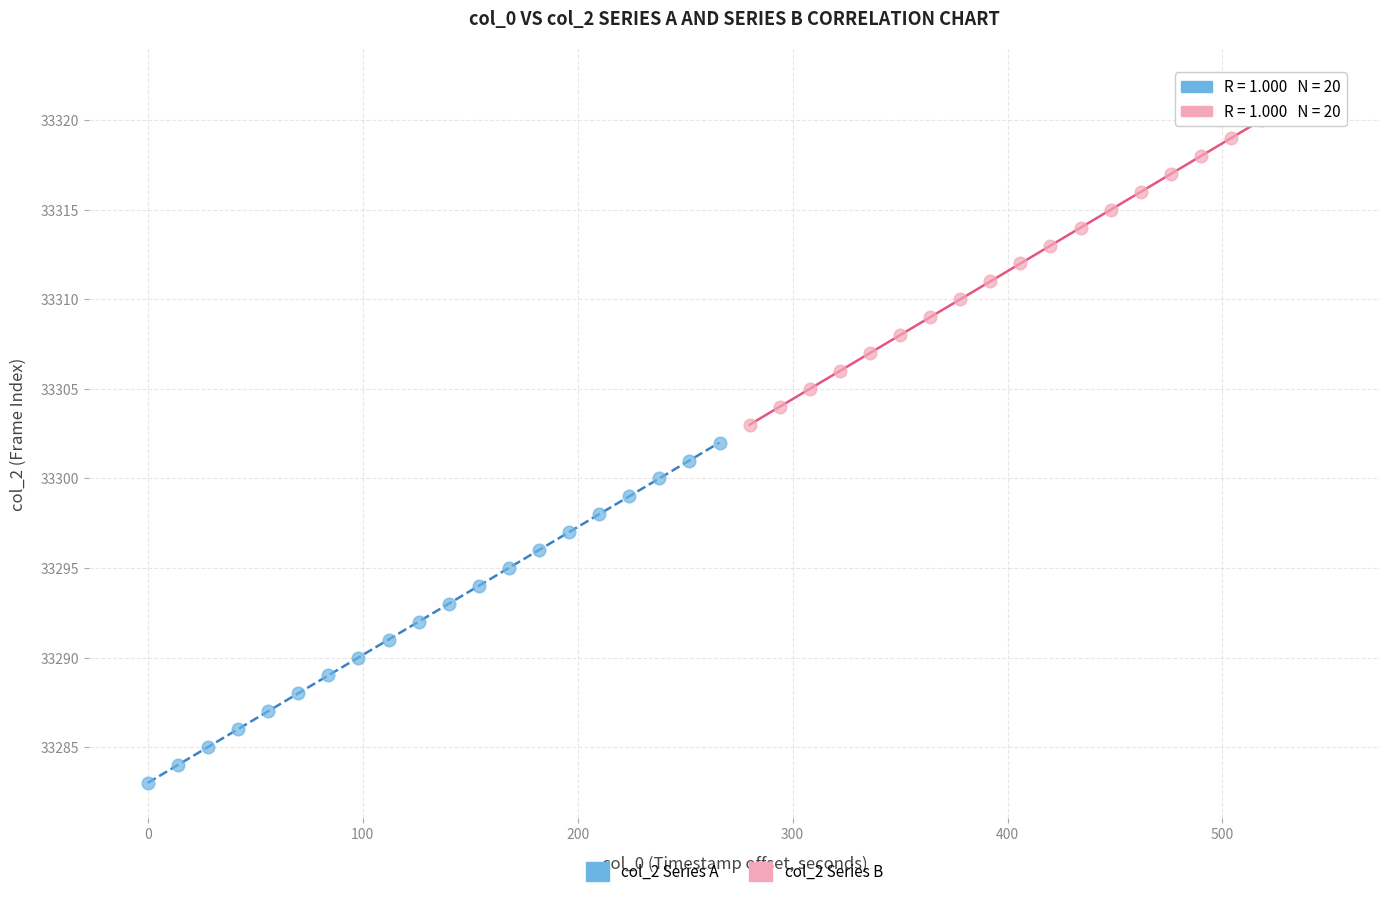

What are all the series names shown in the legend?

col_2 Series A, col_2 Series B